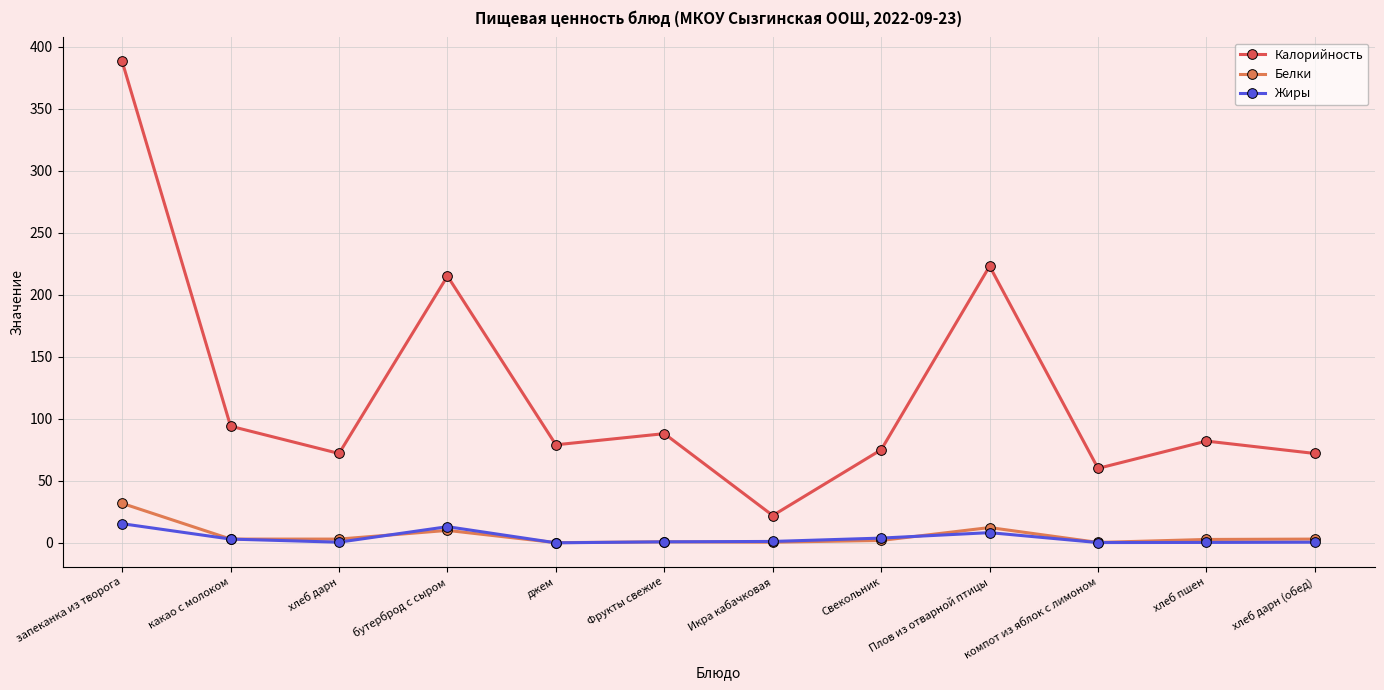

The value of Белки at джем is 0.1. True or false?

True